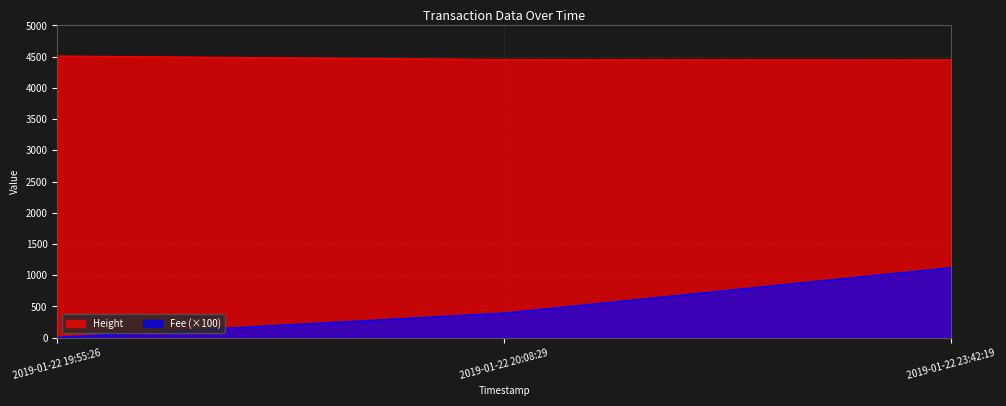

What is the label of the 1st point from the left?

2019-01-22 19:55:26